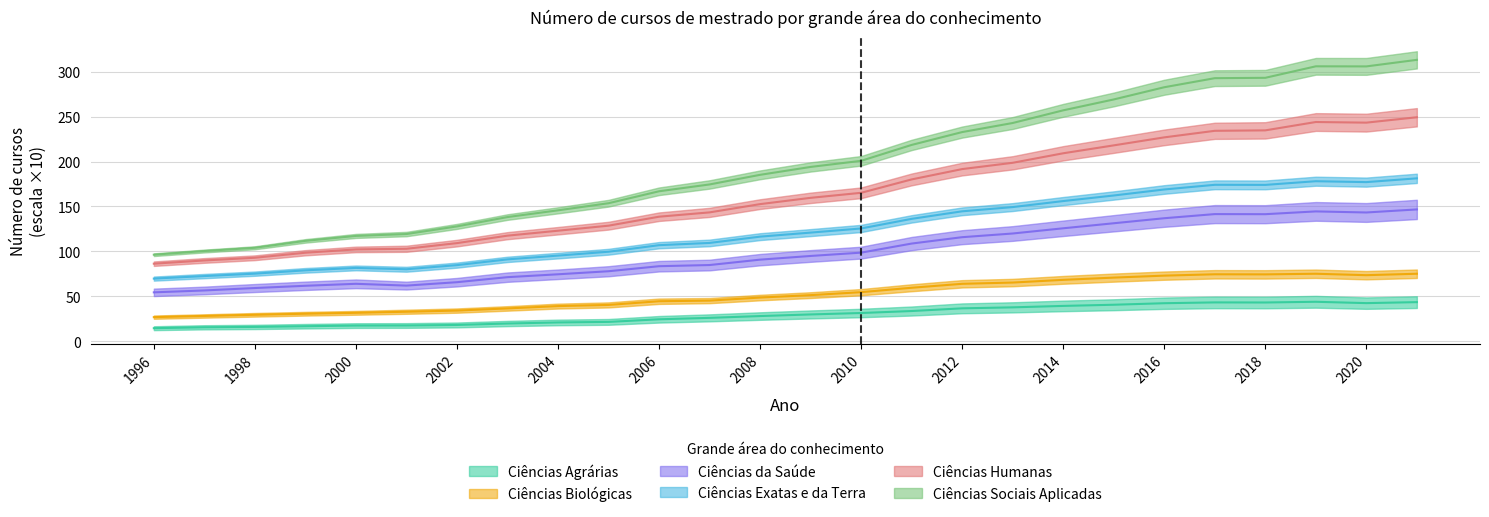

What is the difference between the highest and lowest values at 2014?

217.7